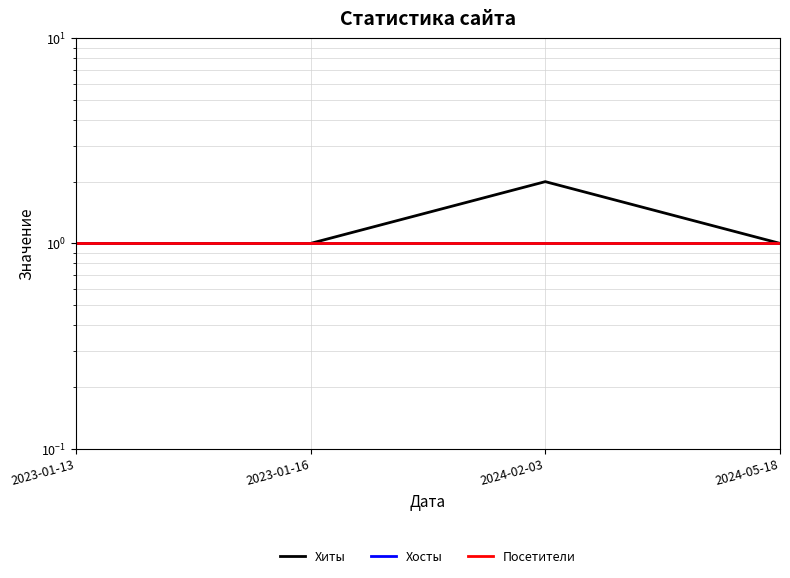

Reading left to right, extract all data points from this chart.

Хиты: 1	1	2	1
Хосты: 1	1	1	1
Посетители: 1	1	1	1